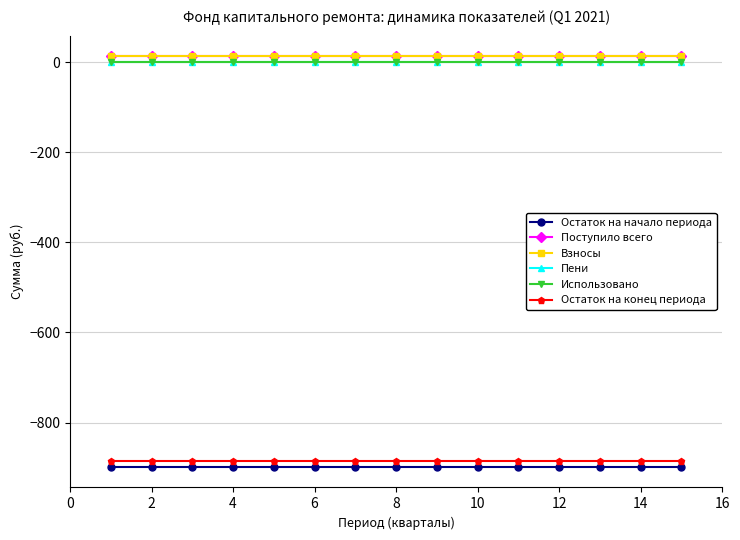

Reading right to left, transcribe all the data shown in this chart.

Остаток на начало периода: -898.4	-898.4	-898.4	-898.4	-898.4	-898.4	-898.4	-898.4	-898.4	-898.4	-898.4	-898.4	-898.4	-898.4	-898.4
Поступило всего: 13.1	13.1	13.1	13.1	13.1	13.1	13.1	13.1	13.1	13.1	13.1	13.1	13.1	13.1	13.1
Взносы: 13.1	13.1	13.1	13.1	13.1	13.1	13.1	13.1	13.1	13.1	13.1	13.1	13.1	13.1	13.1
Пени: 0.0	0.0	0.0	0.0	0.0	0.0	0.0	0.0	0.0	0.0	0.0	0.0	0.0	0.0	0.0
Использовано: 0.0	0.0	0.0	0.0	0.0	0.0	0.0	0.0	0.0	0.0	0.0	0.0	0.0	0.0	0.0
Остаток на конец периода: -885.4	-885.4	-885.4	-885.4	-885.4	-885.4	-885.4	-885.4	-885.4	-885.4	-885.4	-885.4	-885.4	-885.4	-885.4